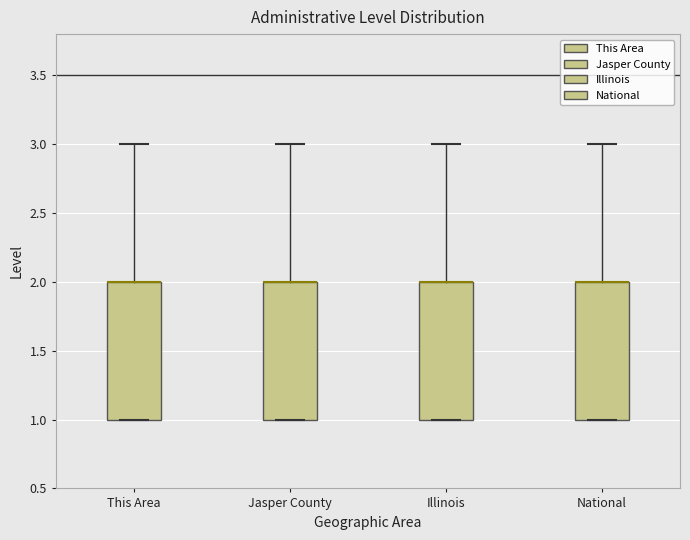

Reading left to right, transcribe this box plot: for each box, give where its median line is, the range the box spans, and where its two whiskers end, as read against the y-axis. The values are not printed on the chart, so give them approximately, as read against the axis.

This Area: median 2 (drawn on the box's upper edge), box 1 to 2, whiskers 1 to 3
Jasper County: median 2 (drawn on the box's upper edge), box 1 to 2, whiskers 1 to 3
Illinois: median 2 (drawn on the box's upper edge), box 1 to 2, whiskers 1 to 3
National: median 2 (drawn on the box's upper edge), box 1 to 2, whiskers 1 to 3